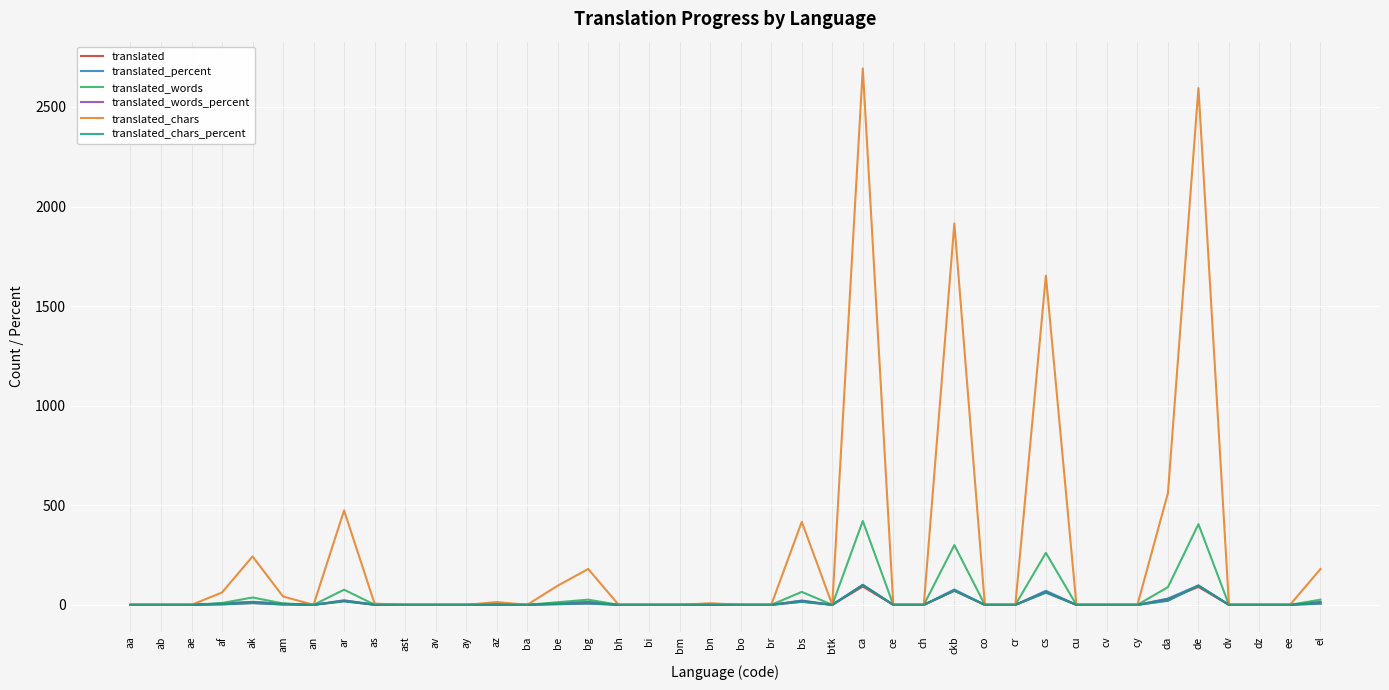

What is the sum of all translated_words_percent values?

412.1